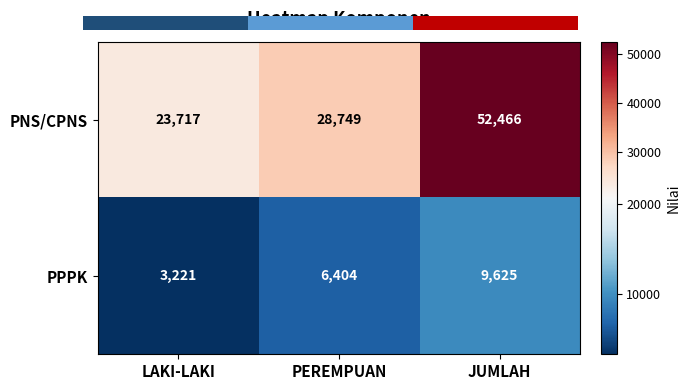

What is the smallest value displayed?

3221